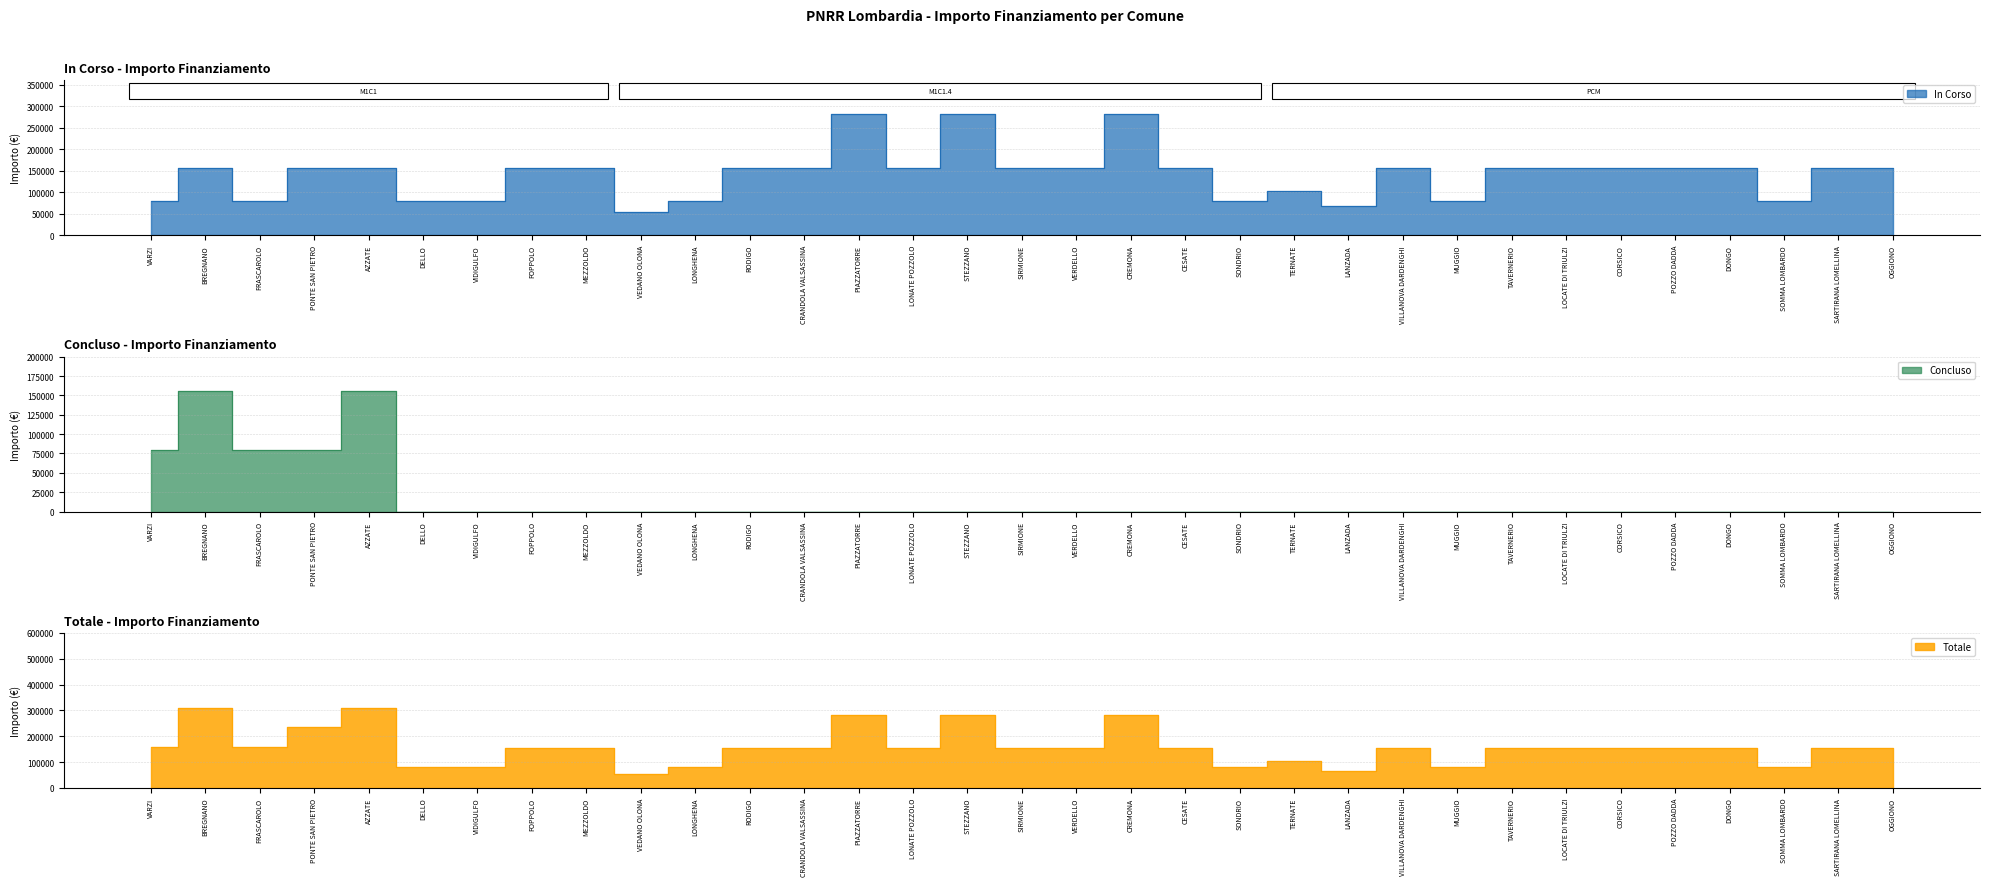

Which series changed the most between FOPPOLO and LONATE POZZOLO?

In Corso